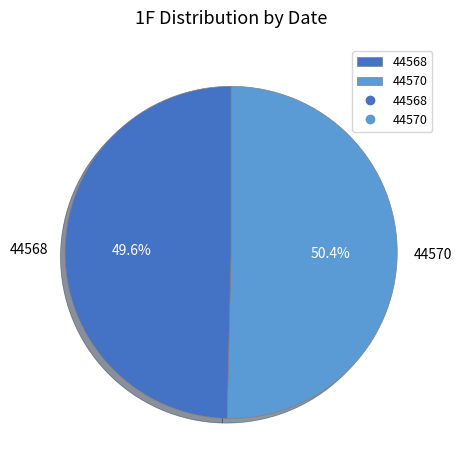

Which category has the smallest portion of the pie?

44568